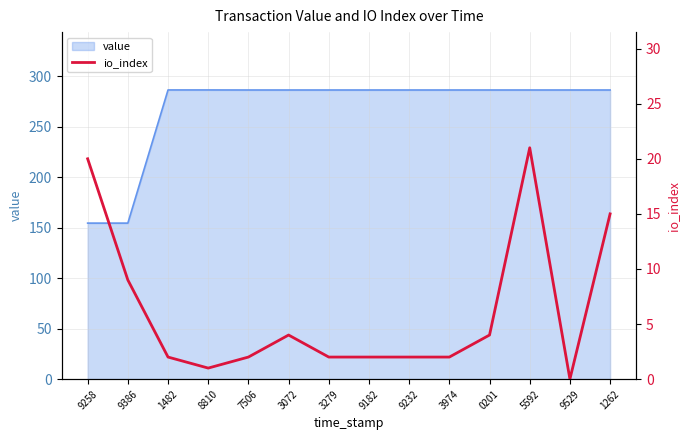

Which label corresponds to the smallest value in the chart?

9529